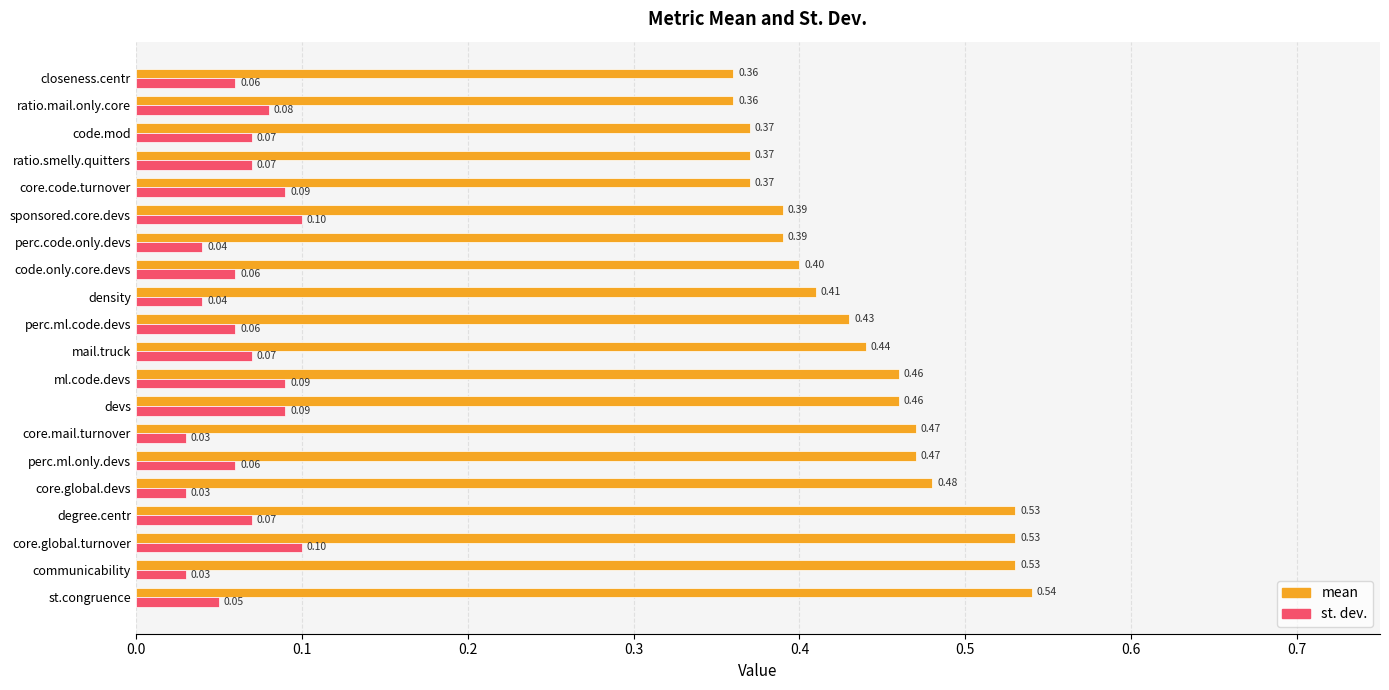

Which series has the largest total across all categories?

mean